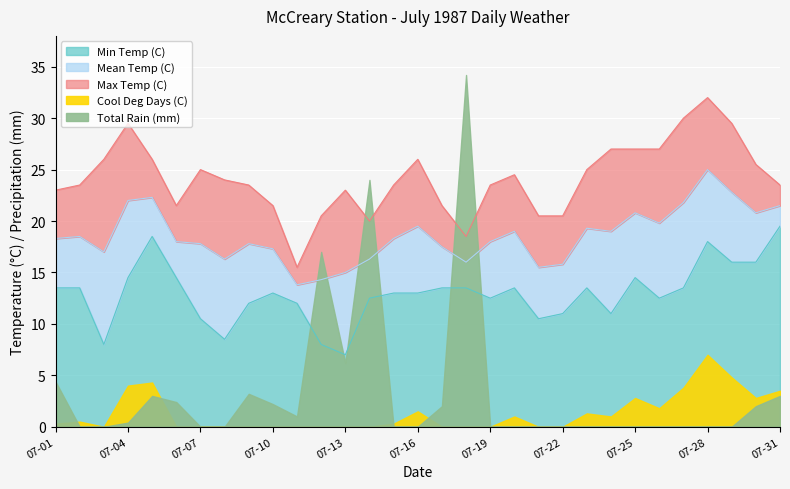

At which category does the chart reach its peak across all series?

07-28